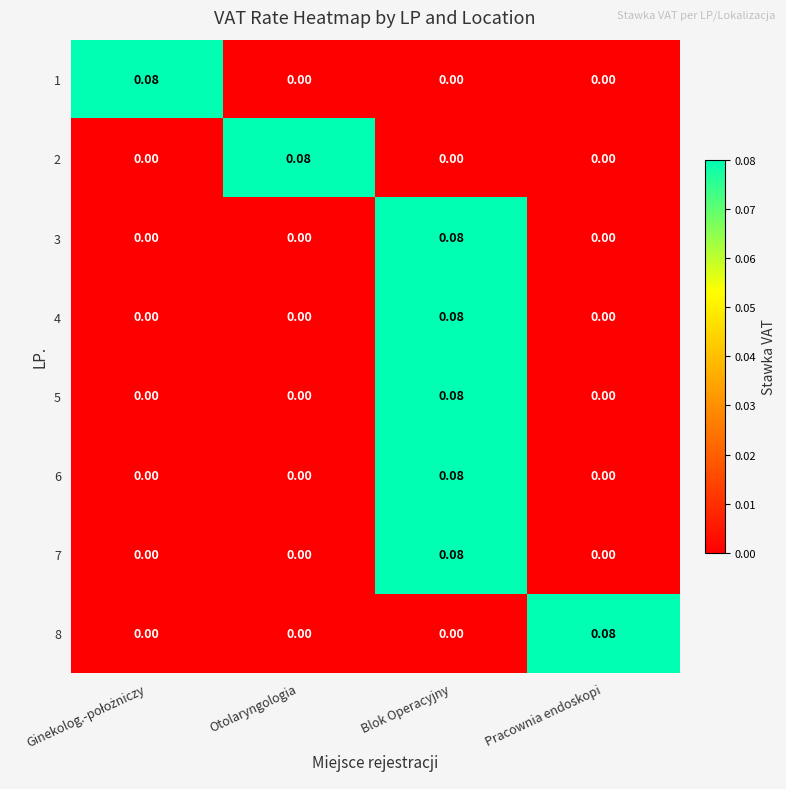

At which category is the sum across all series the highest?

Blok Operacyjny